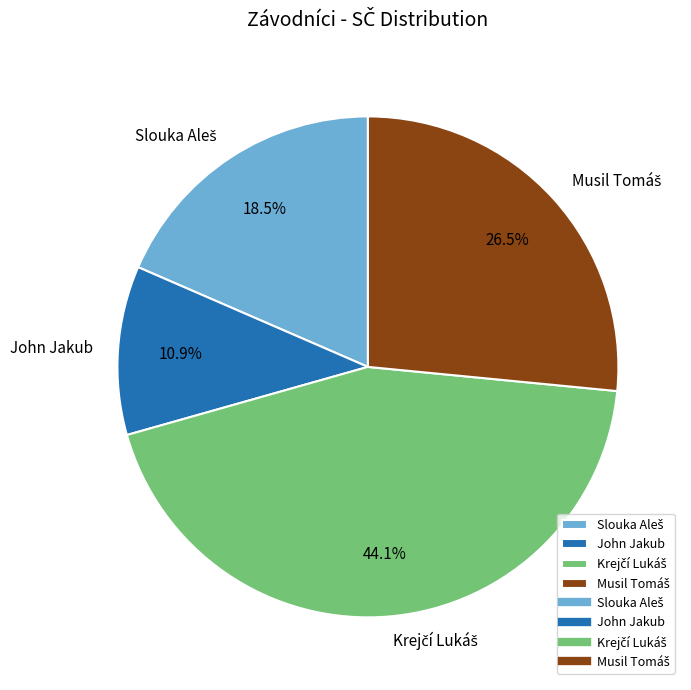

Is there any slice that represents more than half of the pie?

No